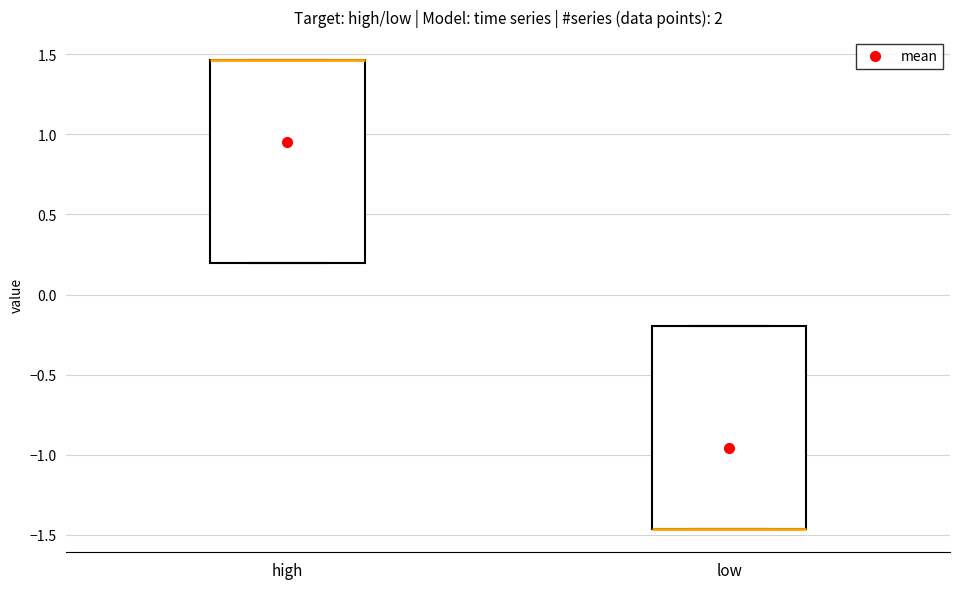

Where is the upper edge of the box for high on the y-axis? The values are not printed on the chart, so give them approximately, as read against the axis.

1.45